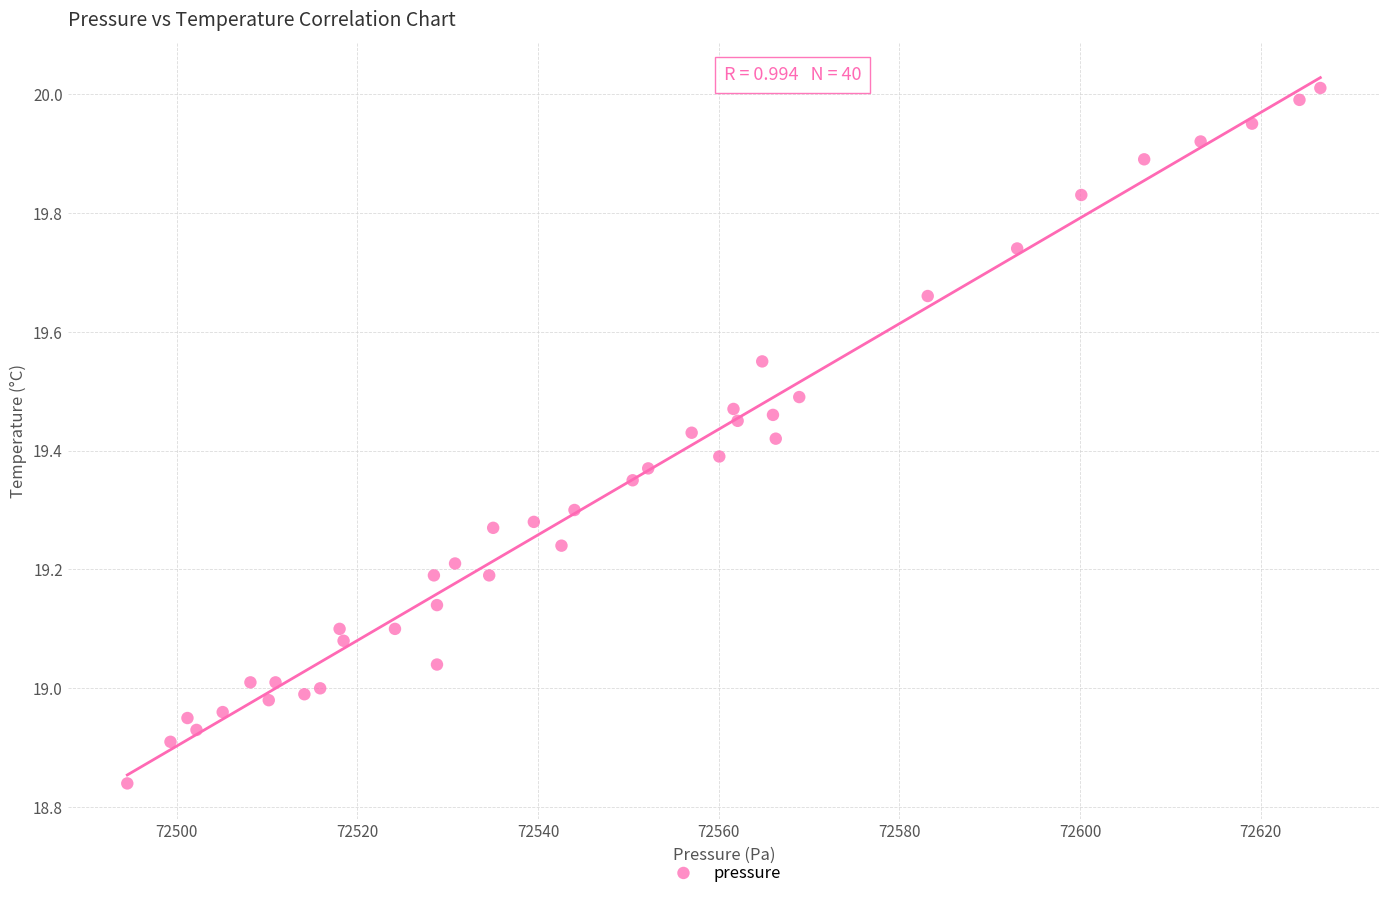

What is the range of X values (max minus min)?

132.1